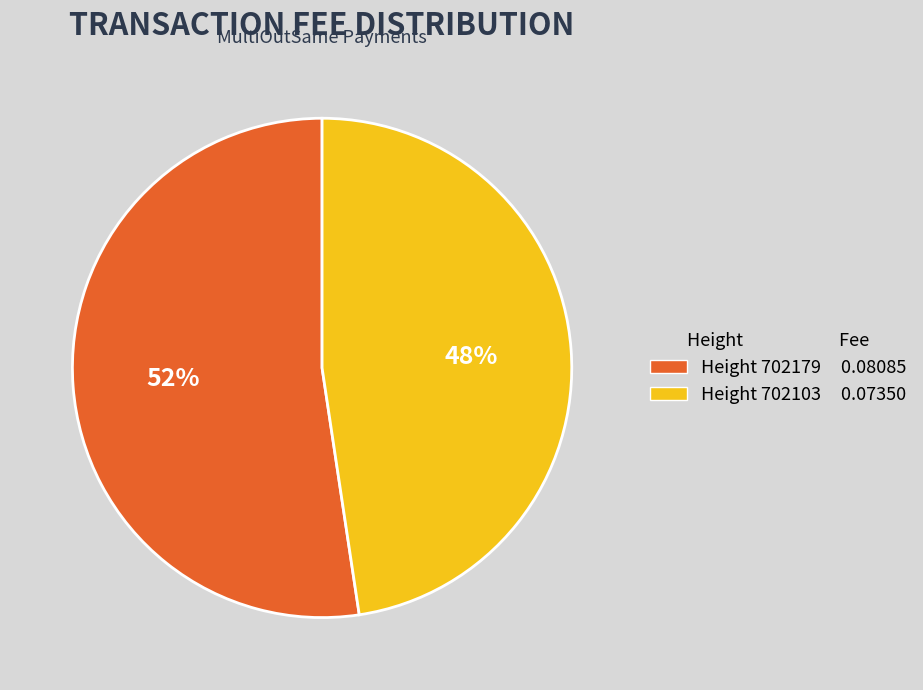

Between Height 702179 0.08085 and Height 702103 0.07350, which is larger?

Height 702179 0.08085